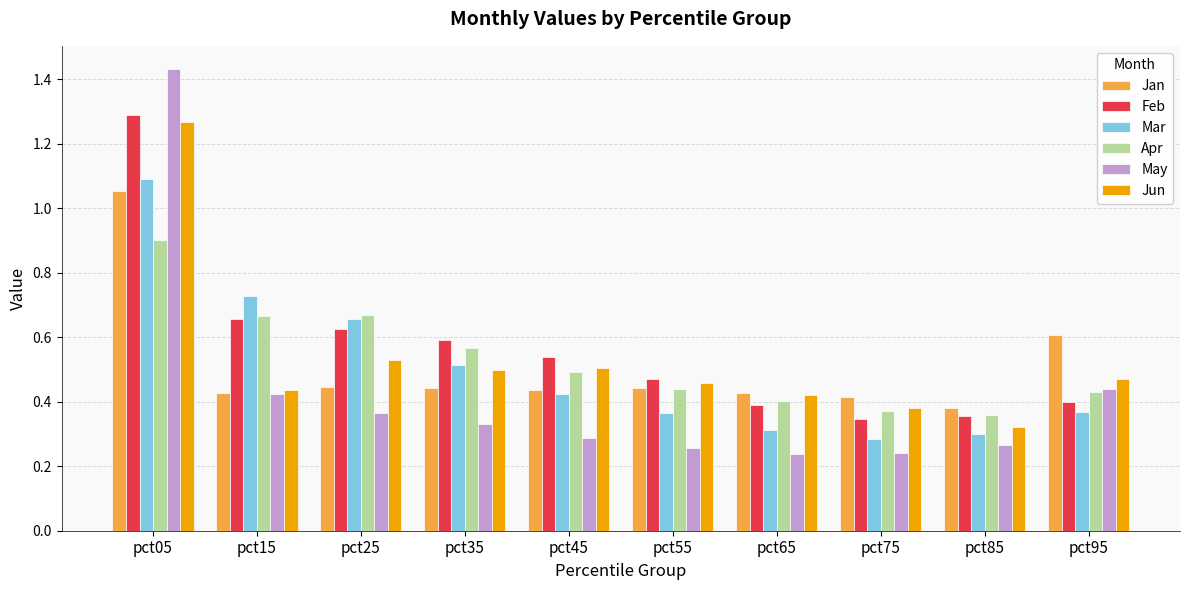

What is the difference between the maximum and minimum values in the May series?

1.2